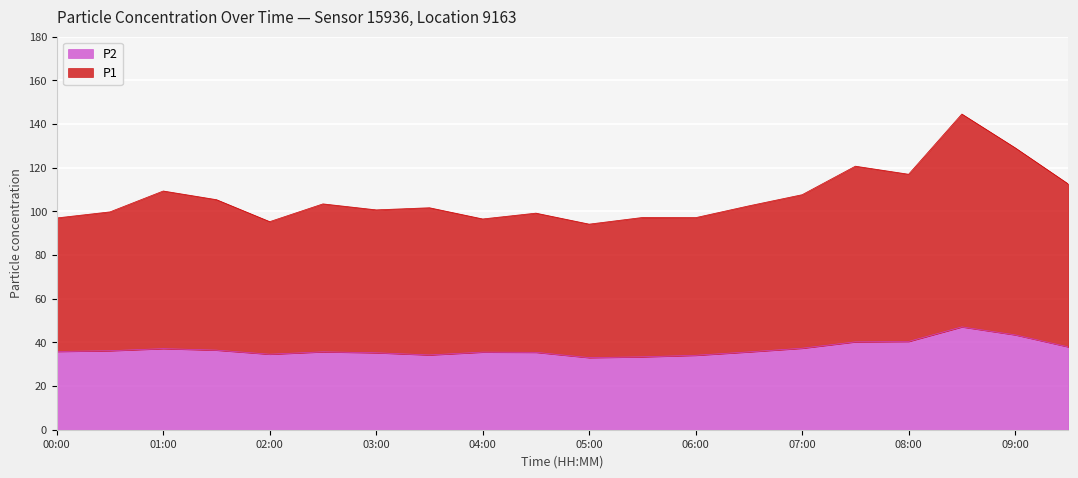

Rank the series by their average value, from lowest to highest.

P2, P1